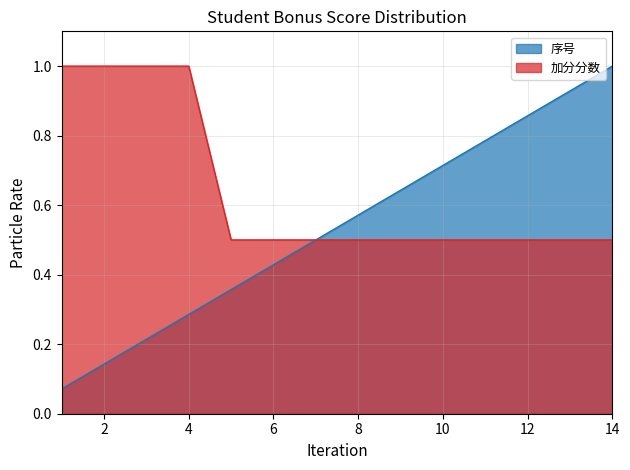

How many categories are shown in the chart?

14